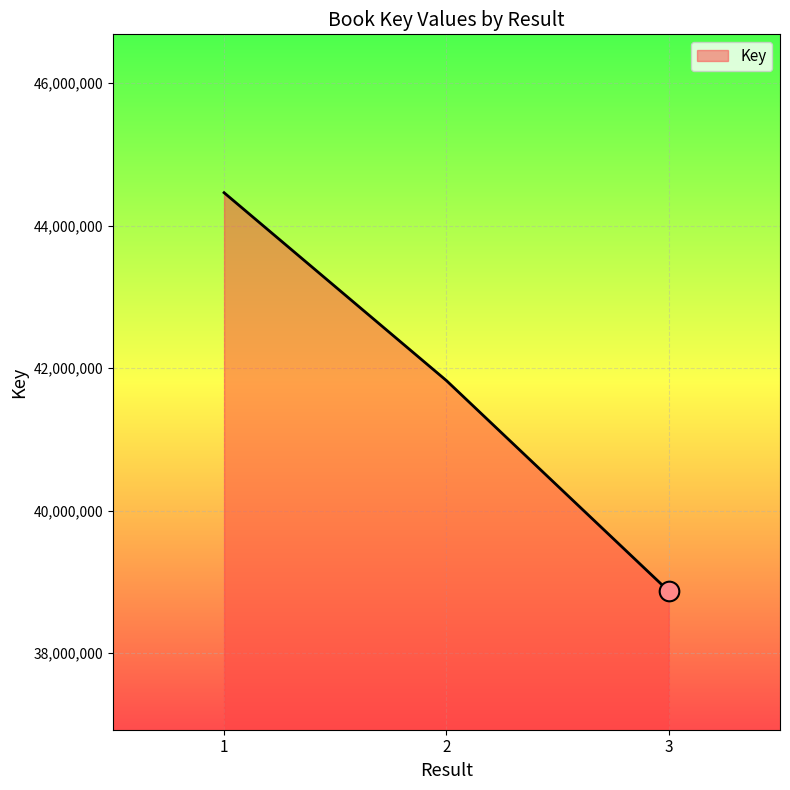

Which has a higher value, 2 or 1?

1